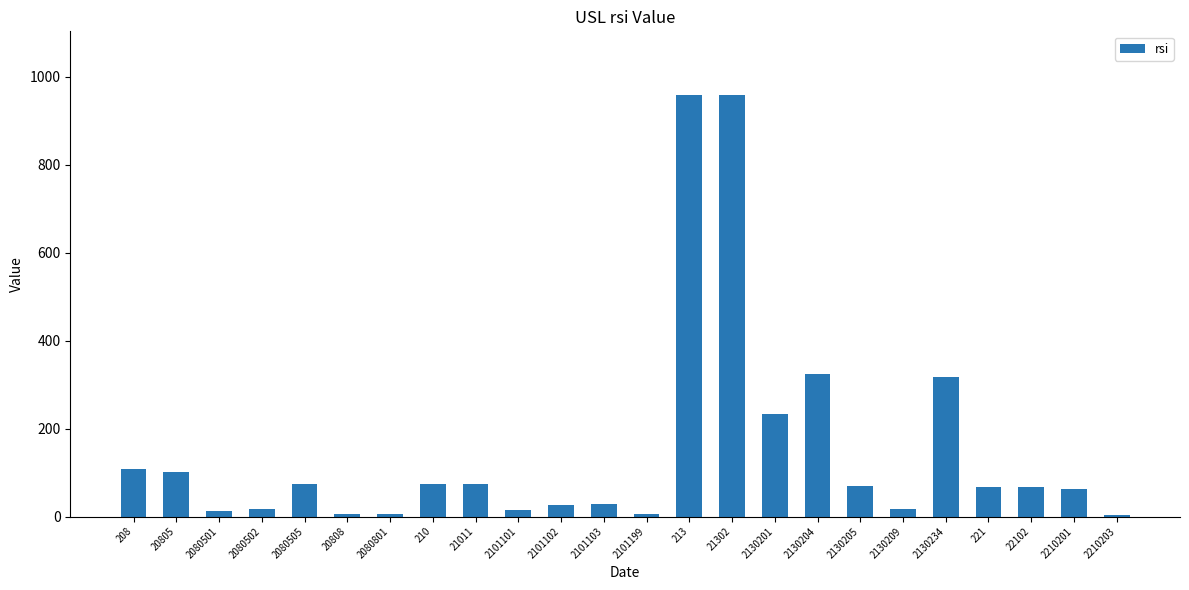

What is the value of the 14th bar from the left?

958.8